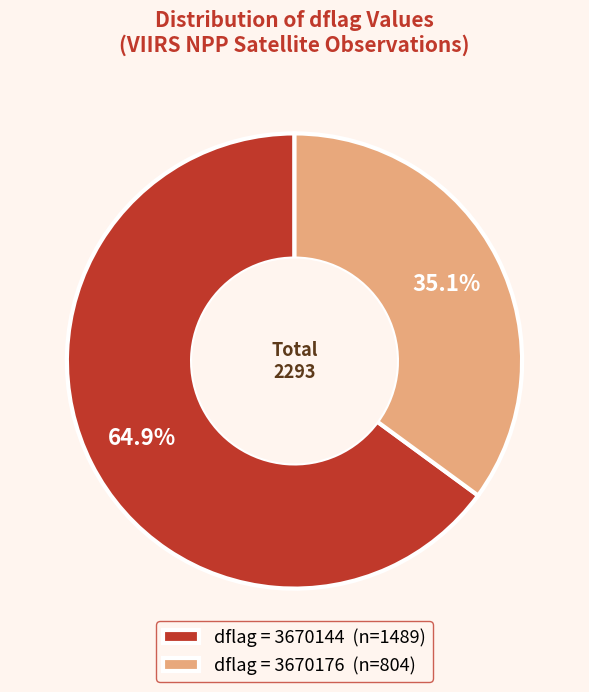

Which slice is the largest?

dflag = 3670144 (n=1489)